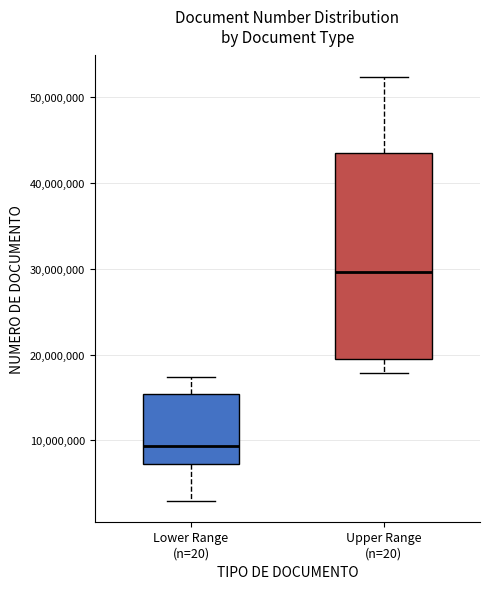

Which box has the lowest median line?

Lower Range (n=20)